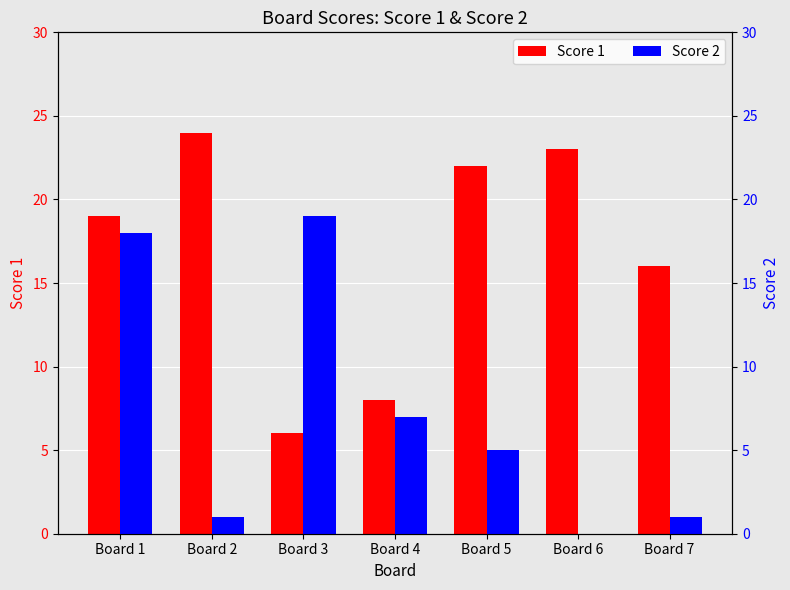

At Board 1, list the series in order from smallest to largest.

Score 2, Score 1